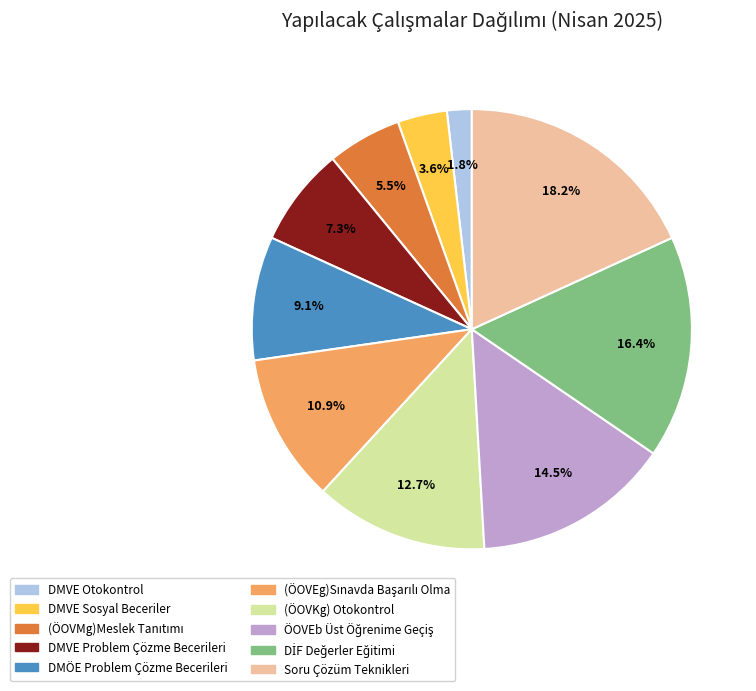

Which slice is the largest?

Soru Çözüm Teknikleri